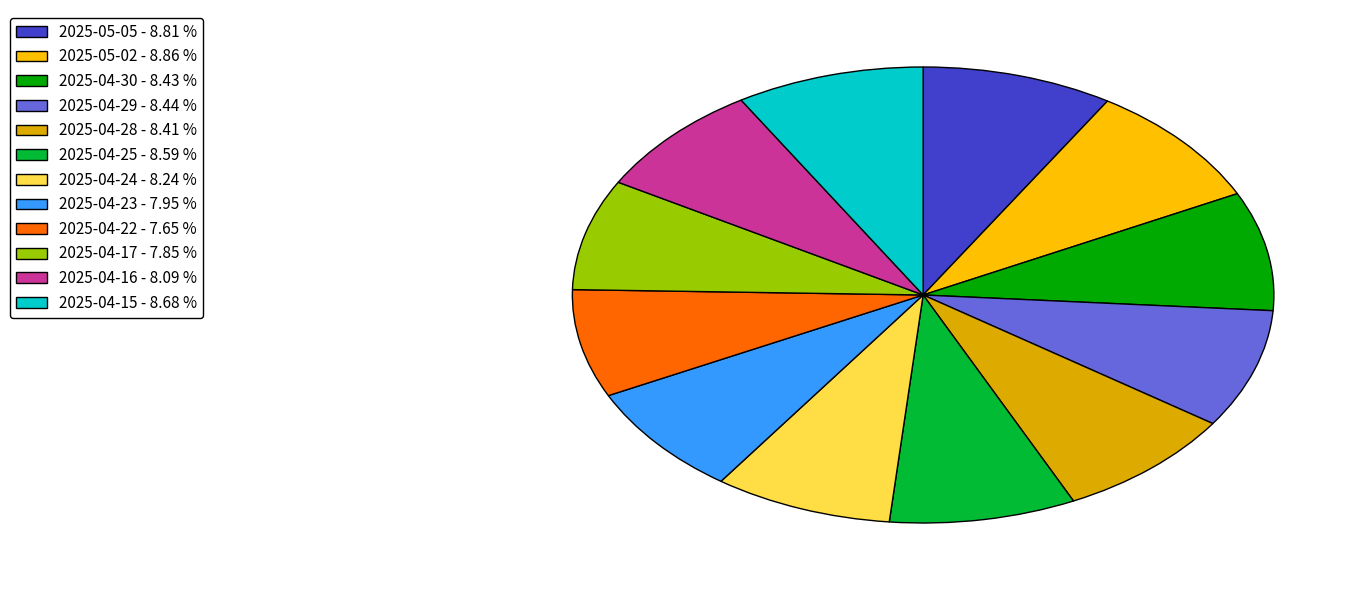

Approximately how many times larger is the value at 2025-04-22 - 7.65 % compared to 2025-04-25 - 8.59 %?

0.9